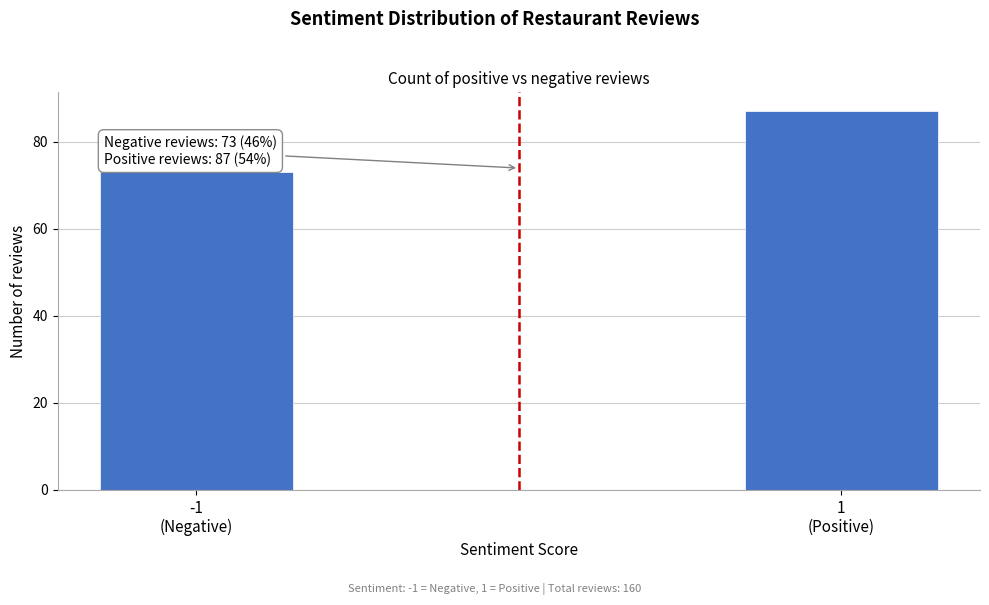

Reading left to right, extract all data points from this chart.

73	87